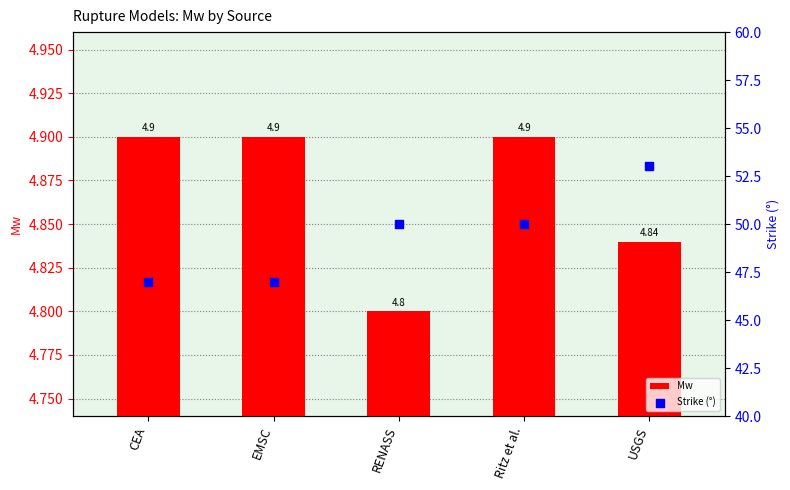

What are all the series names shown in the legend?

Mw, Strike (°)